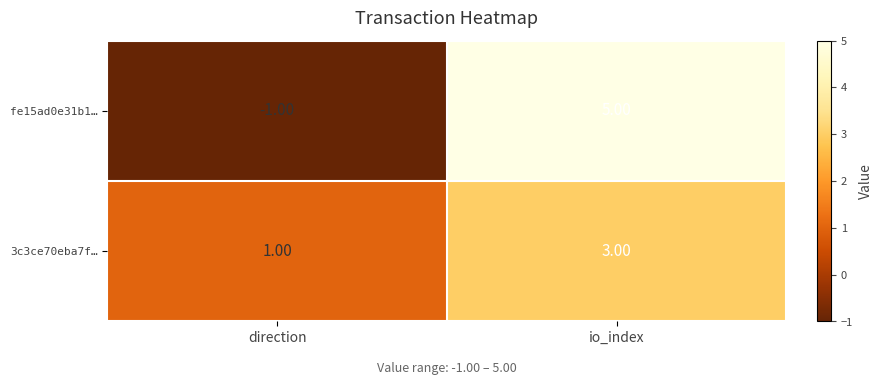

What is the greatest value displayed?

5